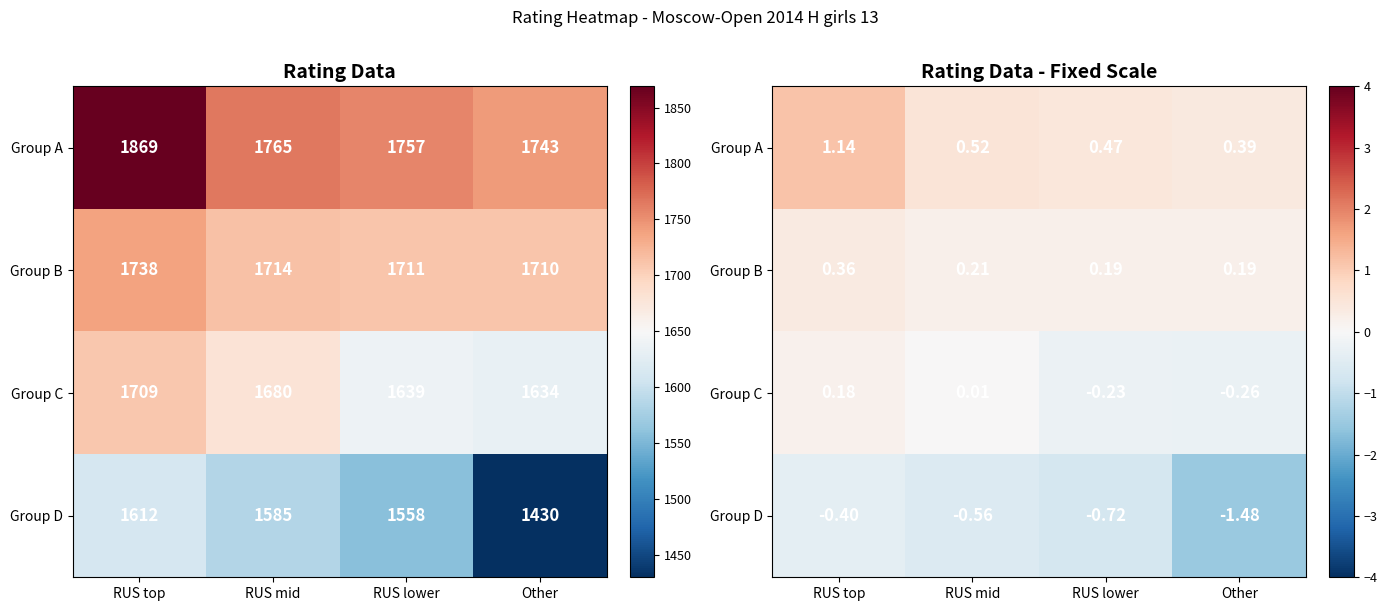

Count the number of categories in the chart.

4